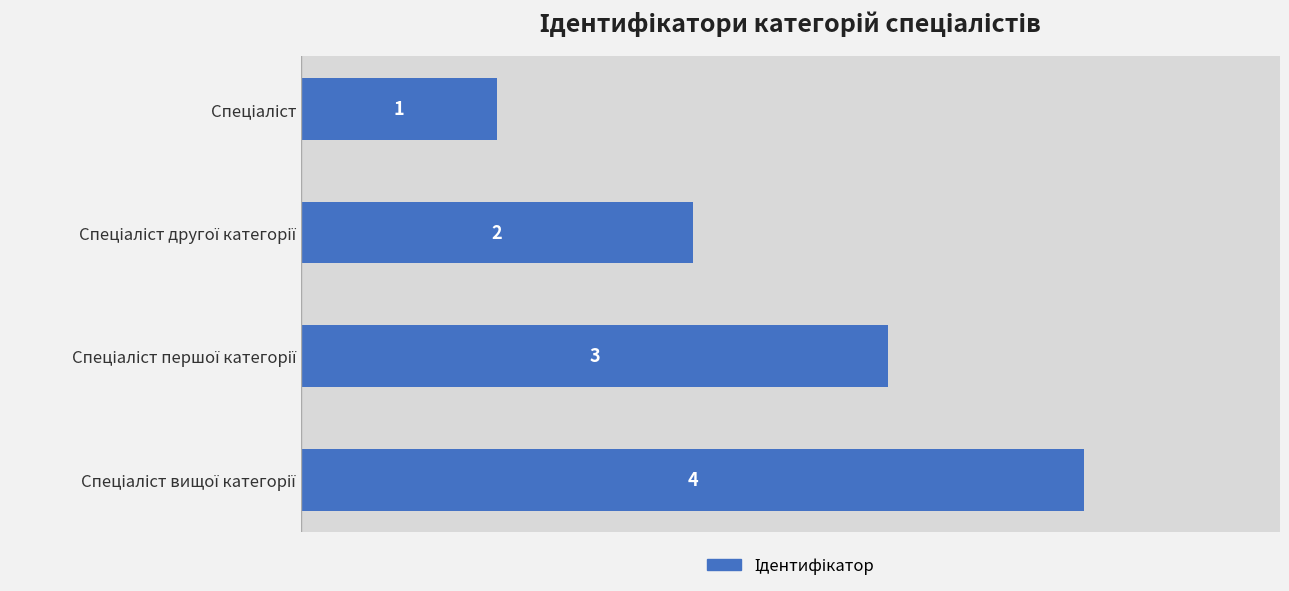

Count the values in the range 2 to 4.

3